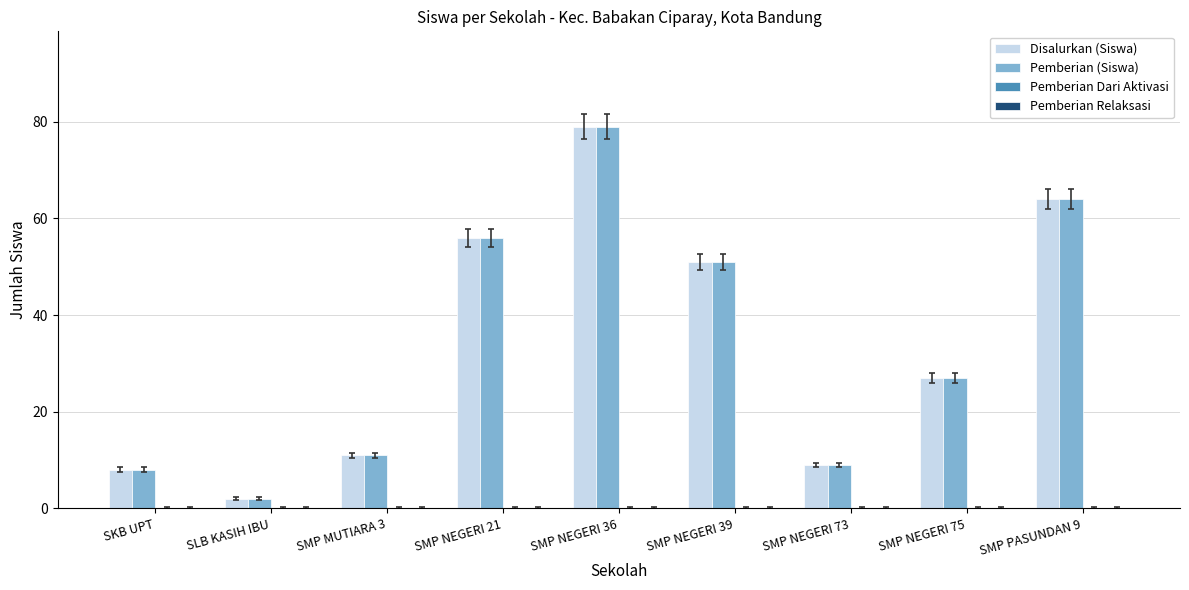

The value of Disalurkan (Siswa) at SMP NEGERI 36 is 79. True or false?

True